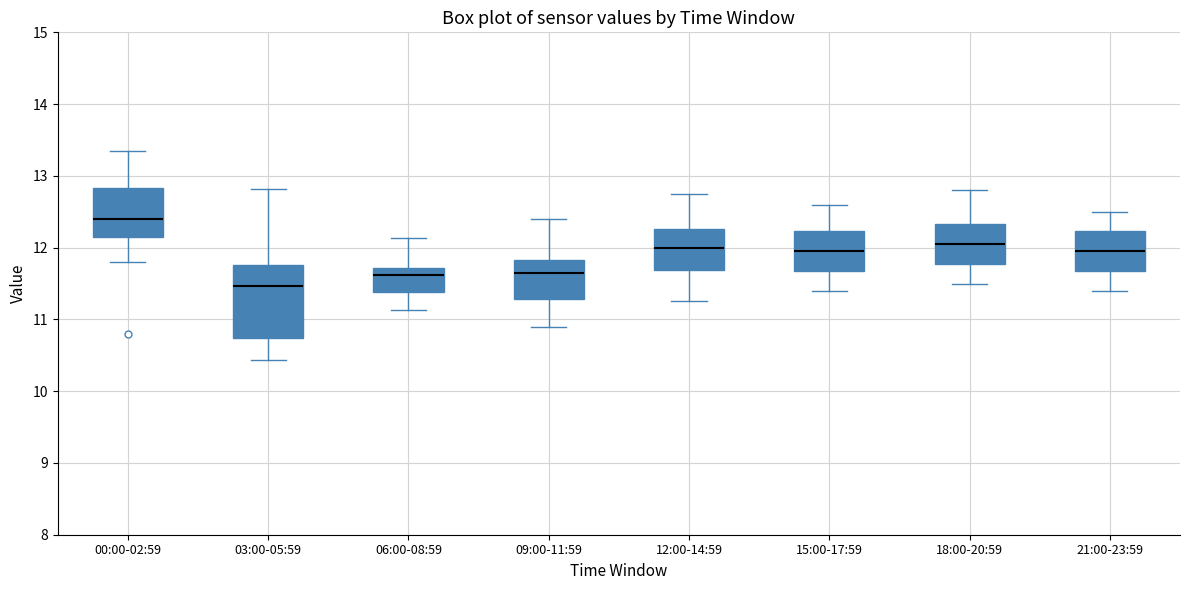

Comparing the boxes themselves (not the whiskers), which one is the tallest?

03:00-05:59